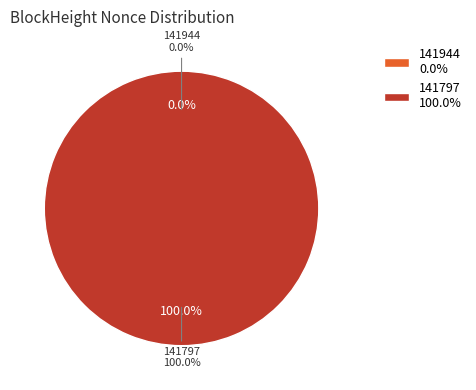

To the nearest percent, what is the difference between the 141797 and 141944 slice percentages?

100%